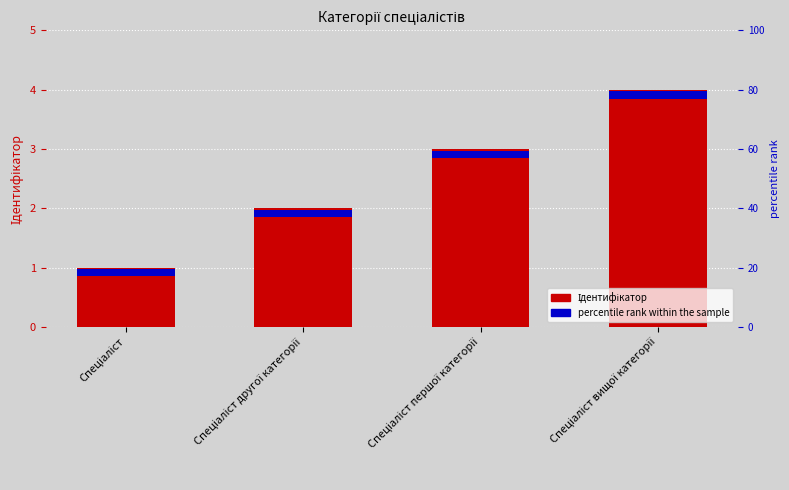

Reading left to right, list all the values displayed in this chart.

Спеціаліст=1	Спеціаліст другої категорії=2	Спеціаліст першої категорії=3	Спеціаліст вищої категорії=4